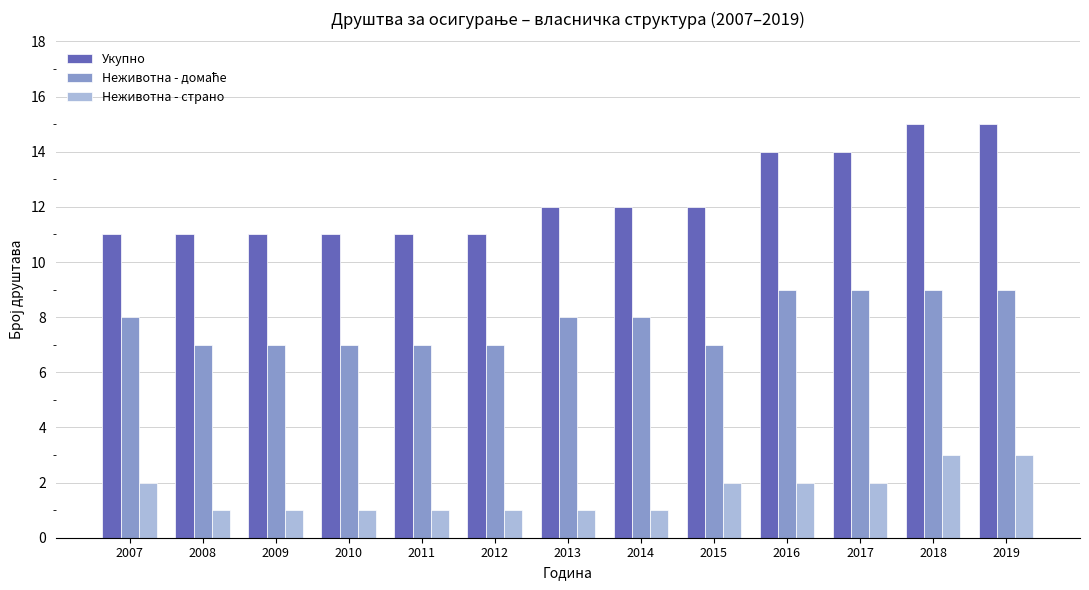

Count the number of data series in this chart.

3